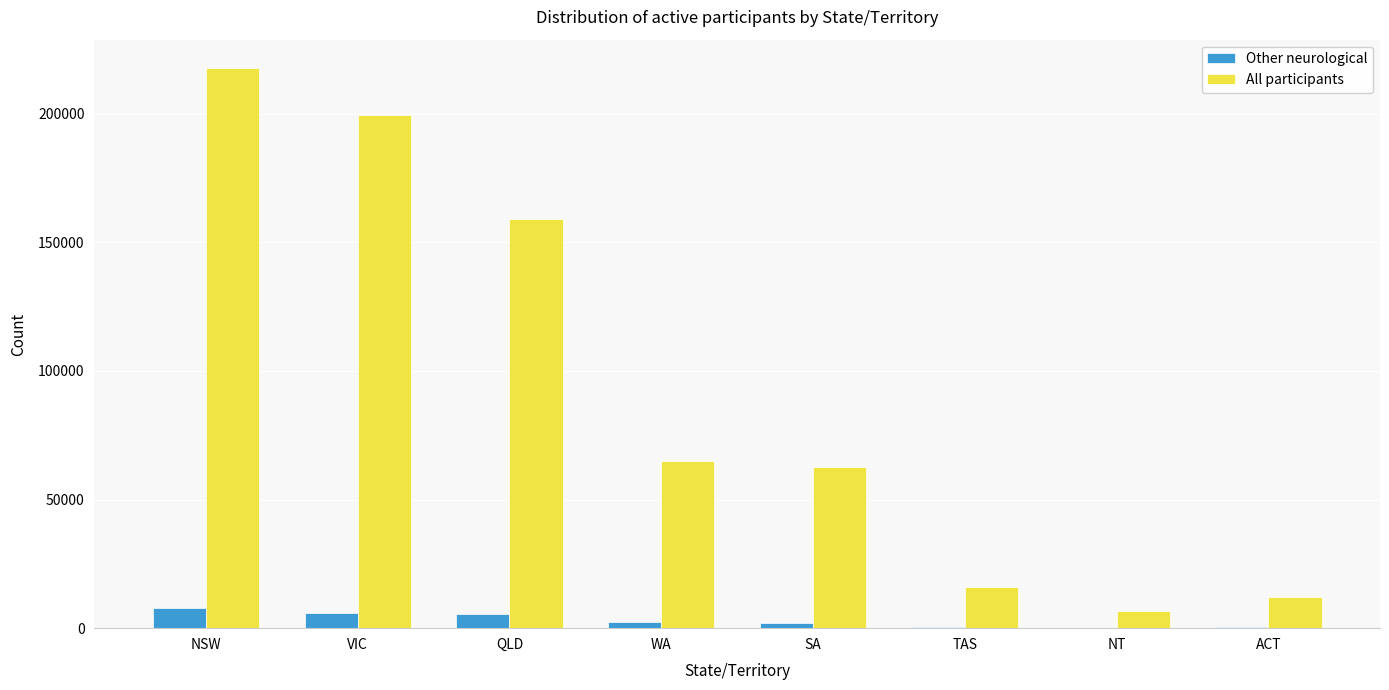

Which series has the largest total across all categories?

All participants